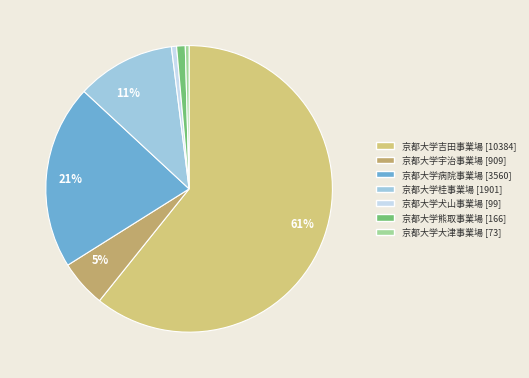

Rank the categories by value from lowest to highest.

京都大学大津事業場, 京都大学犬山事業場, 京都大学熊取事業場, 京都大学宇治事業場, 京都大学桂事業場, 京都大学病院事業場, 京都大学吉田事業場